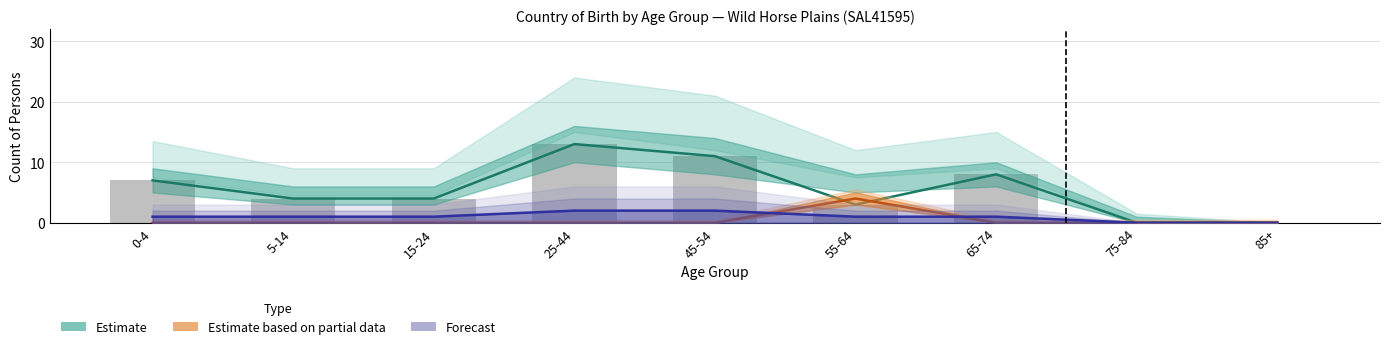

Are the bars grouped side by side (vs. stacked)?

Yes